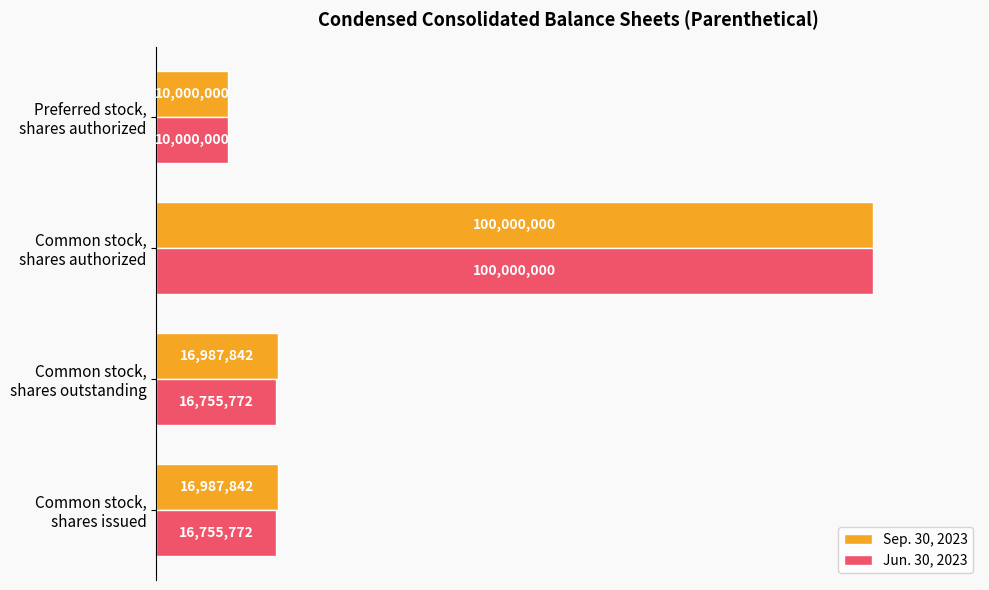

What are all the series names shown in the legend?

Sep. 30, 2023, Jun. 30, 2023